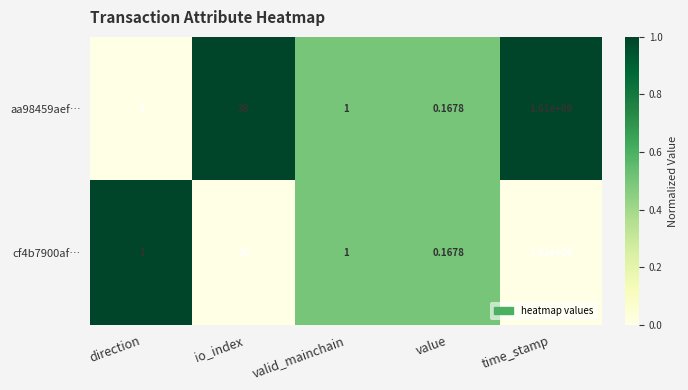

Which series has the largest total across all categories?

aa98459aef…